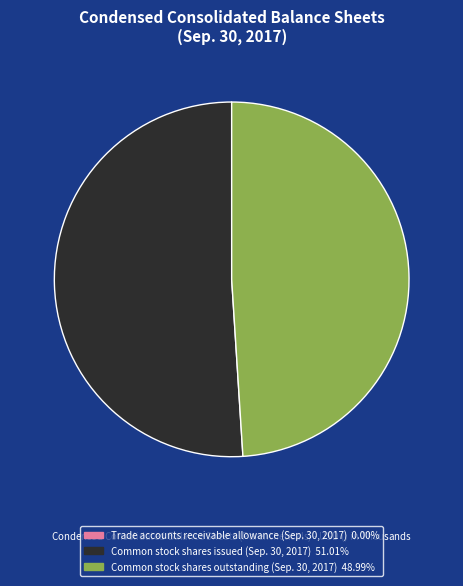

Which category has the biggest portion of the pie?

Common stock shares issued (Sep. 30, 2017)